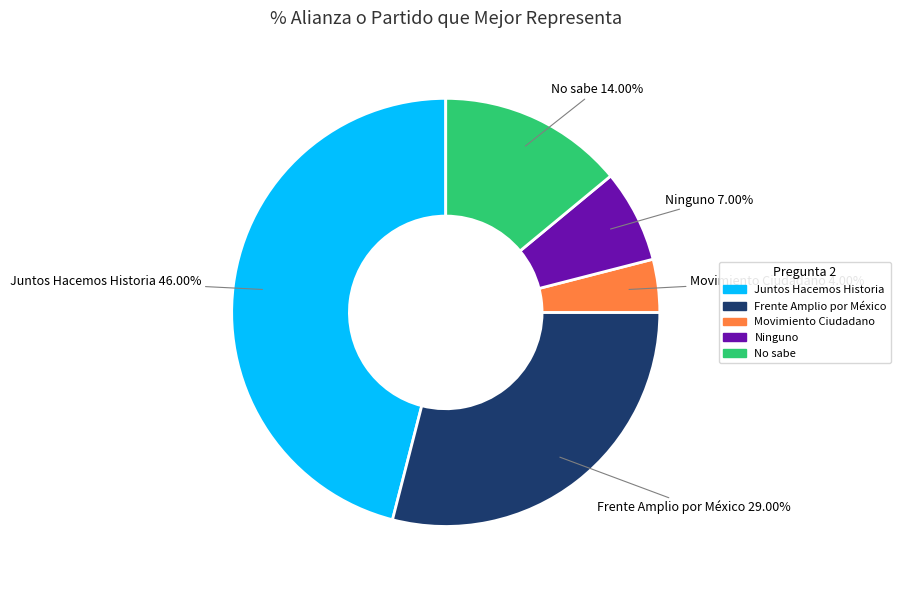

How many slices are in this pie chart?

5